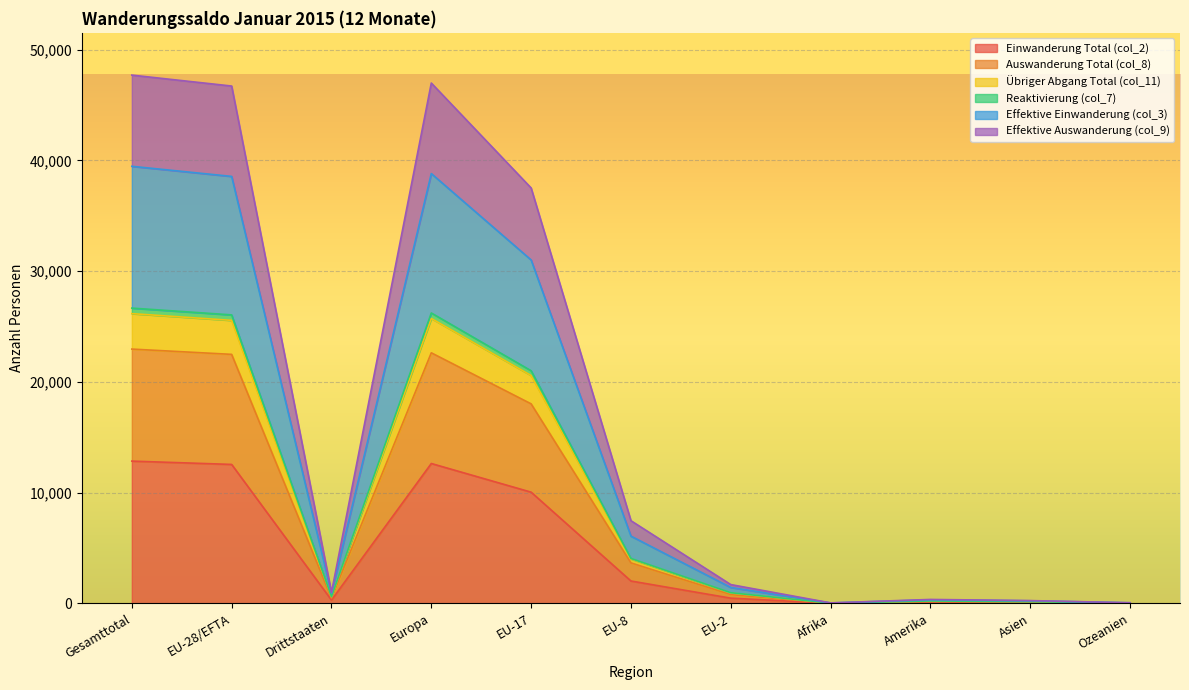

Is it true that Auswanderung Total (col_8) equals 95 at Asien?

False